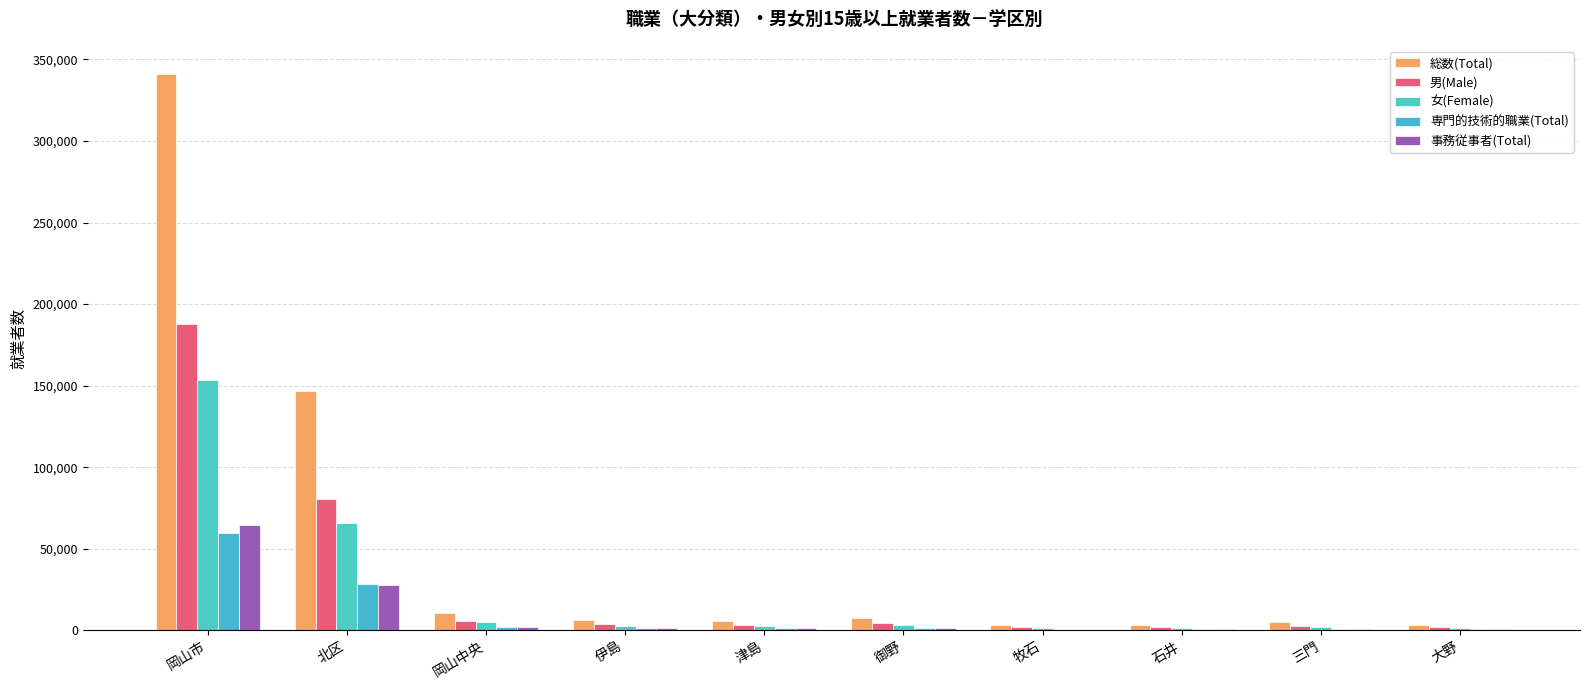

What value does the 専門的技術的職業(Total) series have at 御野, to the nearest 50?

1750